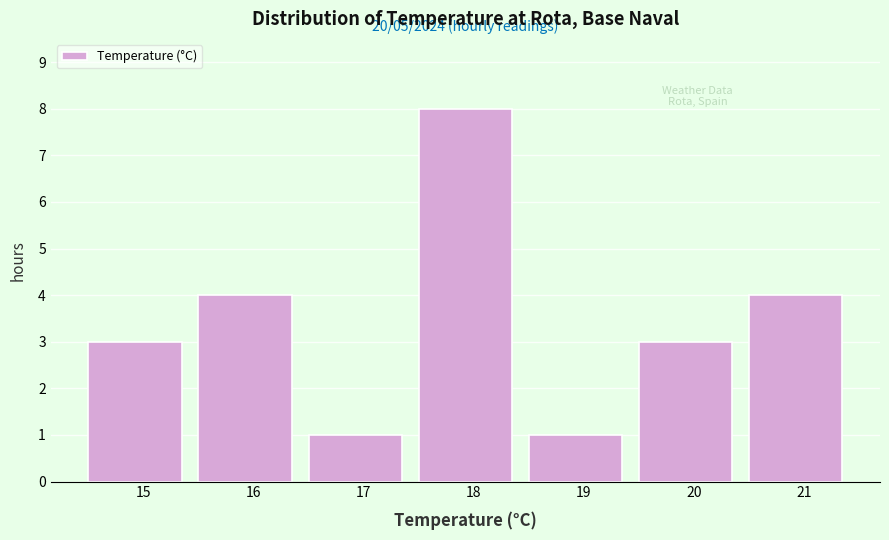

Over which range of the x-axis is the bar tallest?

17.5 to 18.5